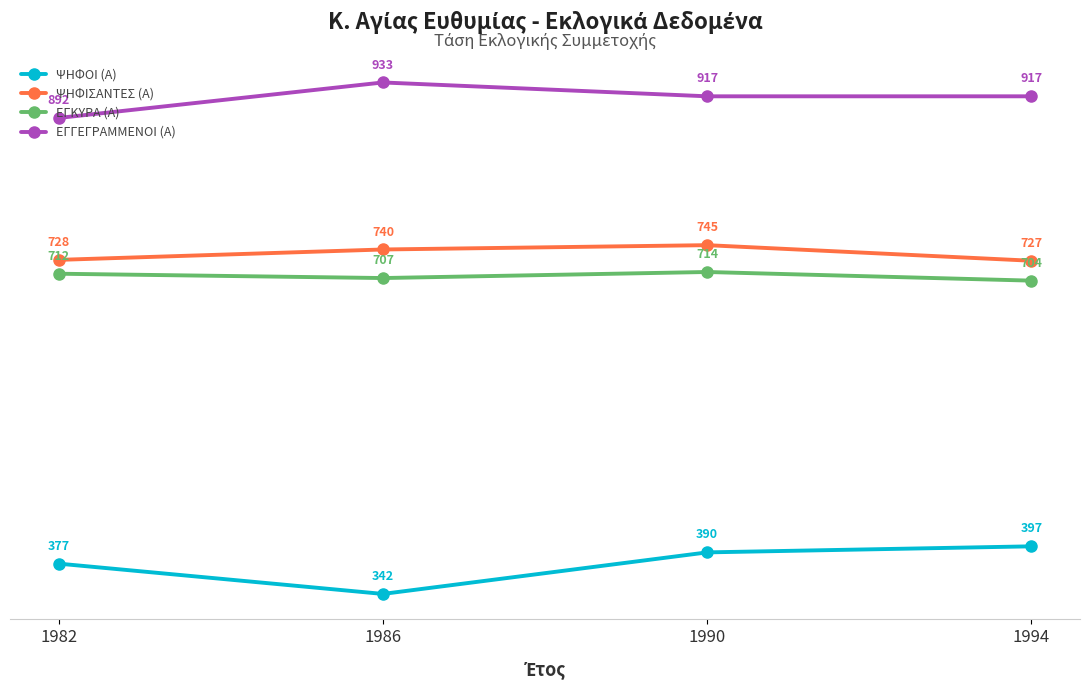

How many categories are shown in the chart?

4